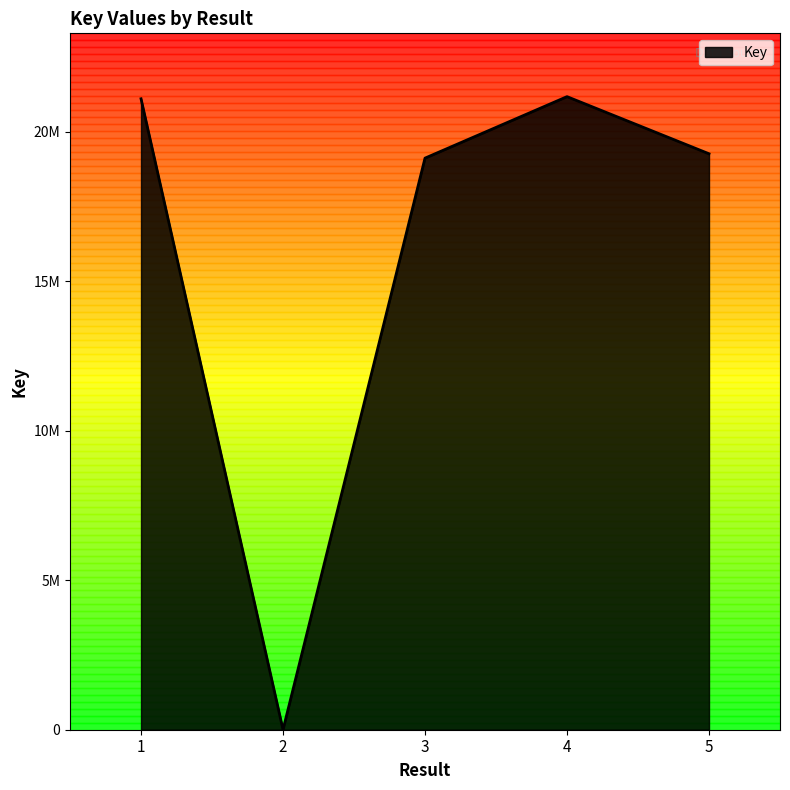

What is the difference between the second highest and second lowest values?

1985494